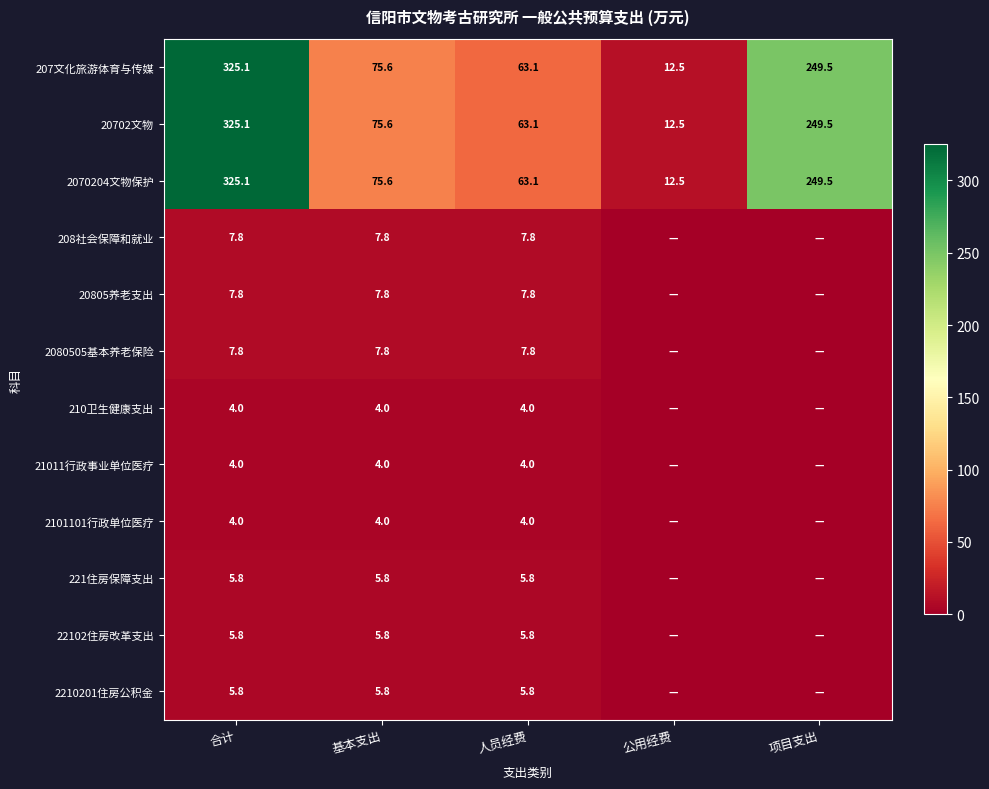

What is the difference between the highest and lowest values at 基本支出?

71.6